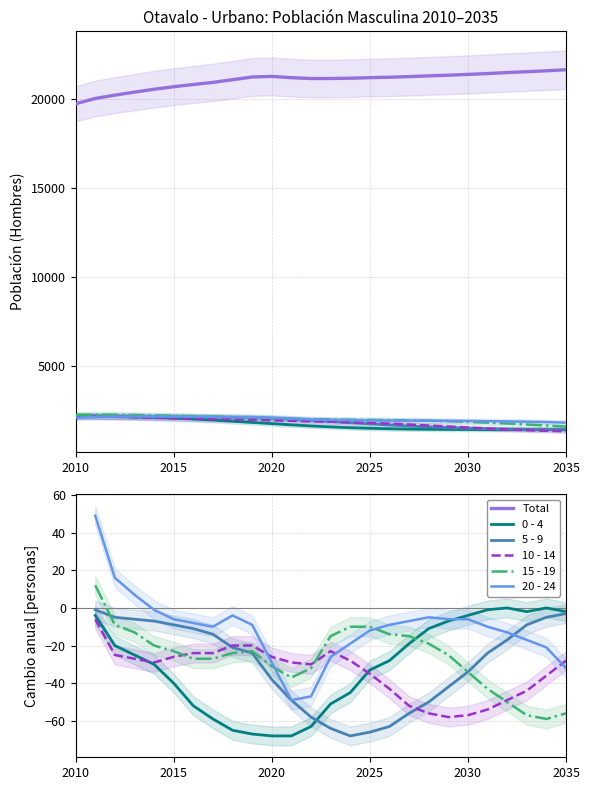

How many categories are shown in the chart?

26